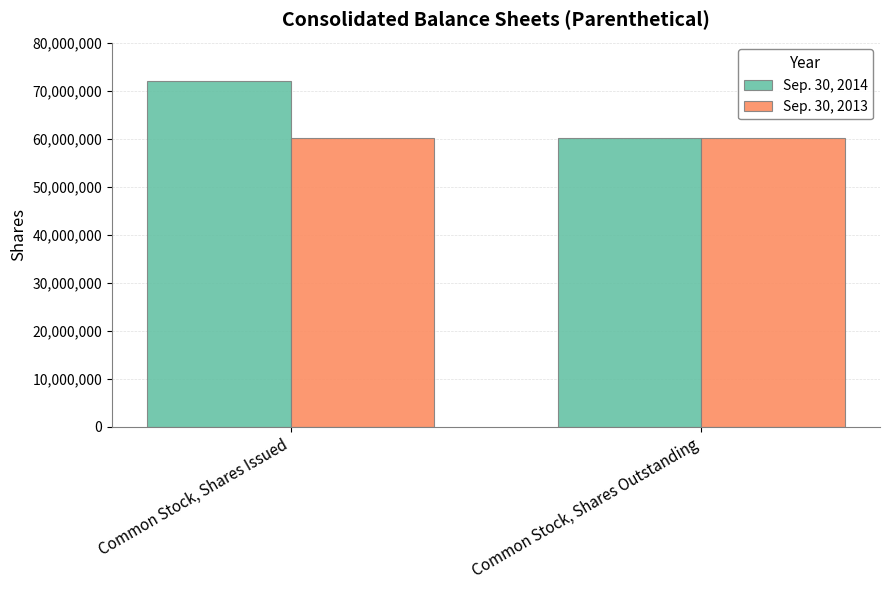

What is the average value of the Sep. 30, 2013 series?

60145237